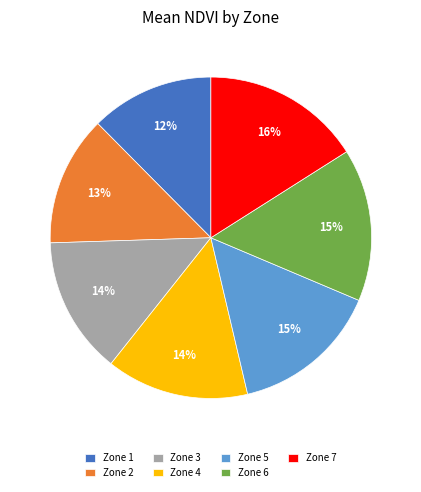

Which category has the biggest portion of the pie?

Zone 7